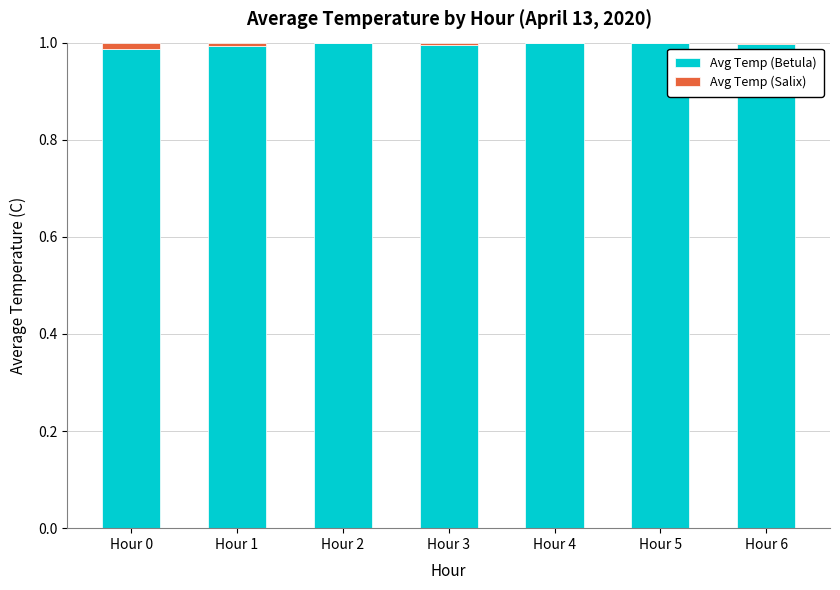

What is the sum of all Avg Temp (Betula) values?

7.0